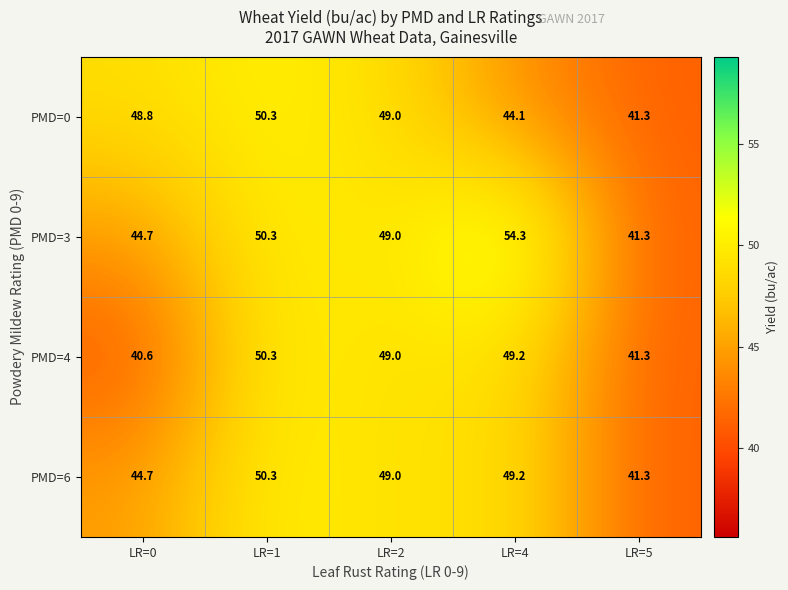

Reading right to left, transcribe all the data shown in this chart.

PMD=0: 41.3	44.1	49.0	50.3	48.8
PMD=3: 41.3	54.3	49.0	50.3	44.7
PMD=4: 41.3	49.2	49.0	50.3	40.6
PMD=6: 41.3	49.2	49.0	50.3	44.7